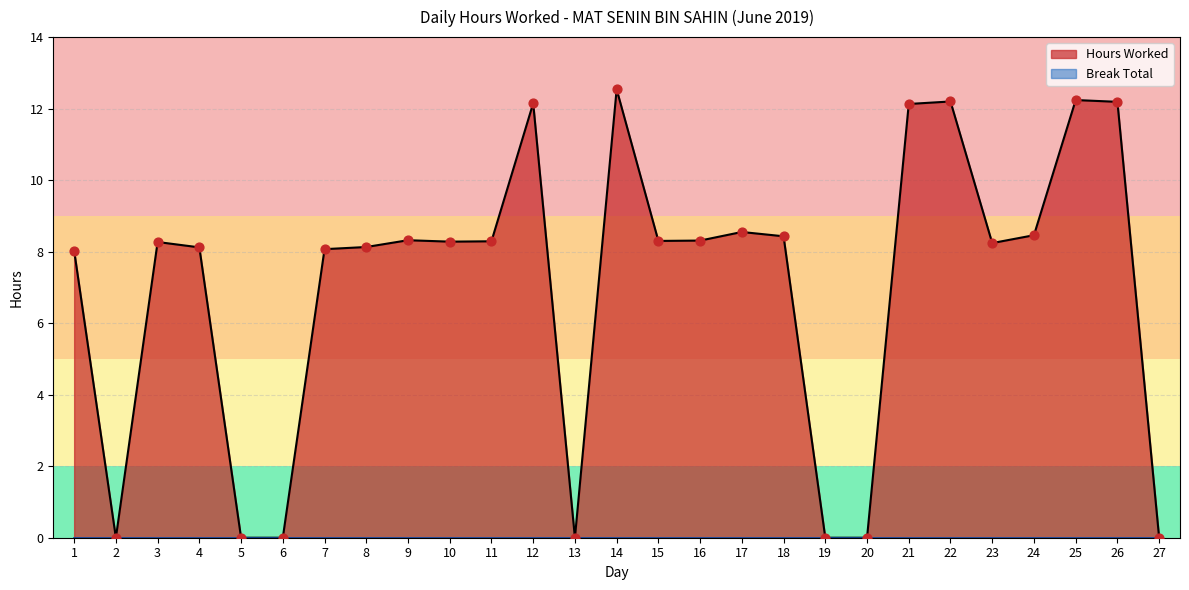

Which has a higher value, 6 or 12?

12